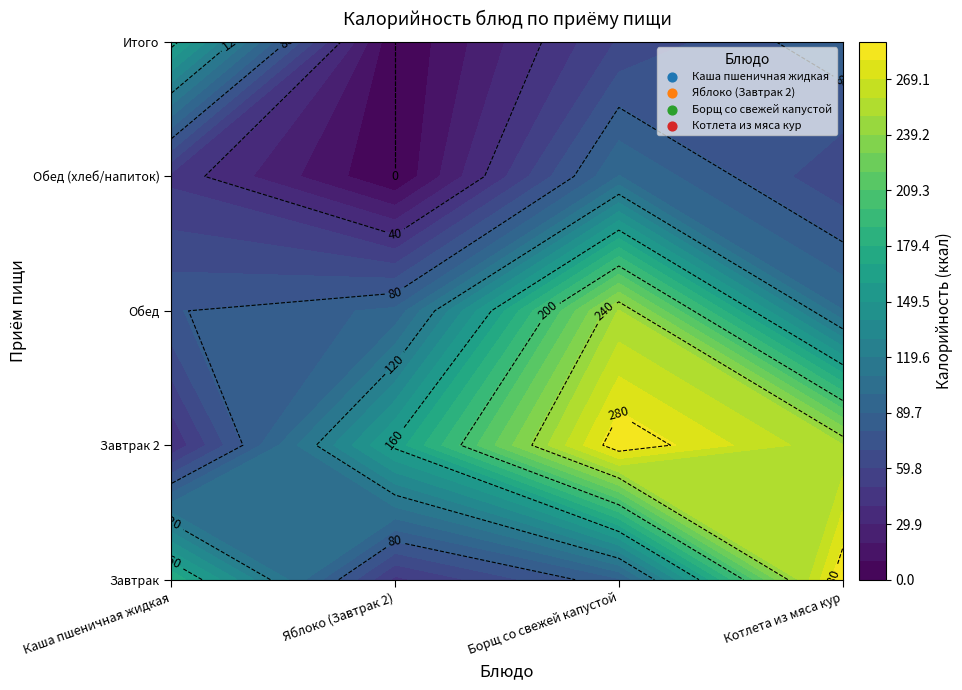

What is the total value across all series at 3?

208